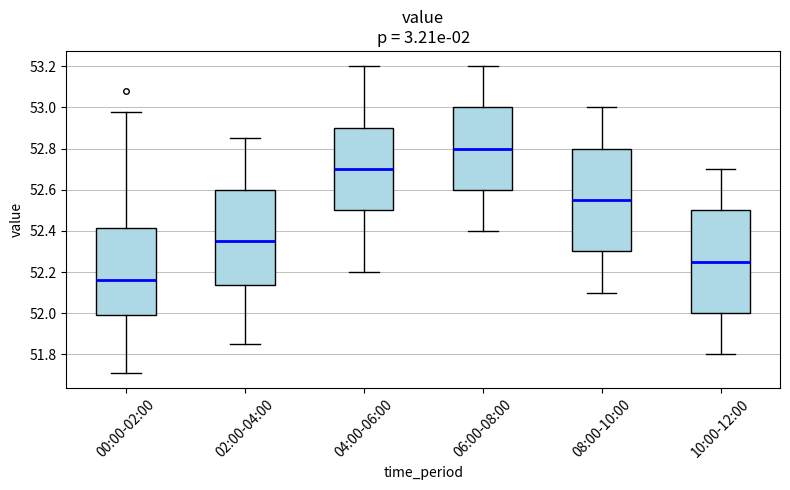

Where is the lower edge of the box for 08:00-10:00 on the y-axis? The values are not printed on the chart, so give them approximately, as read against the axis.

52.30